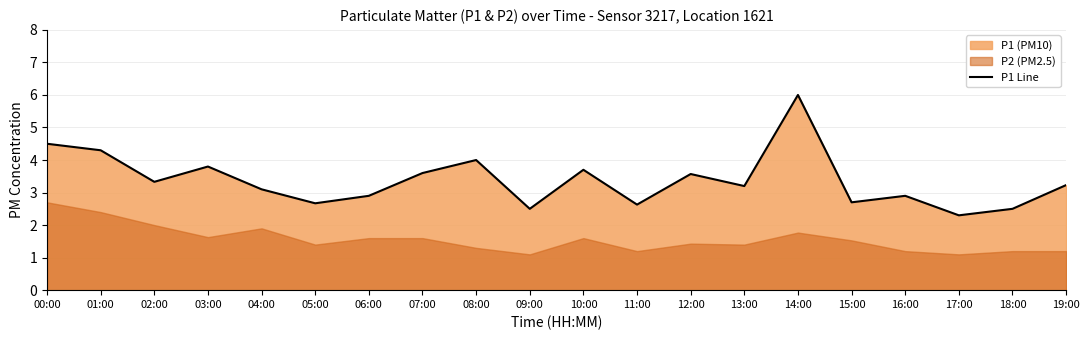

How many lines are shown in the chart?

1